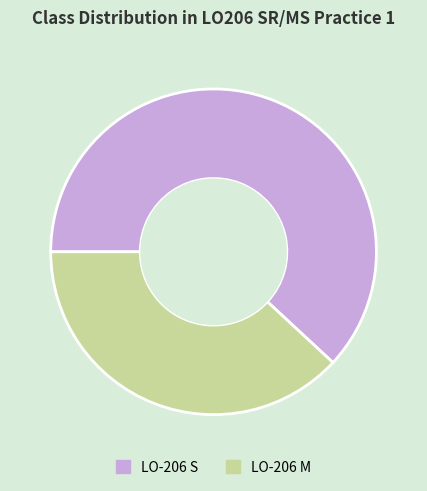

Do LO-206 M and LO-206 S together represent more than half of the pie?

Yes